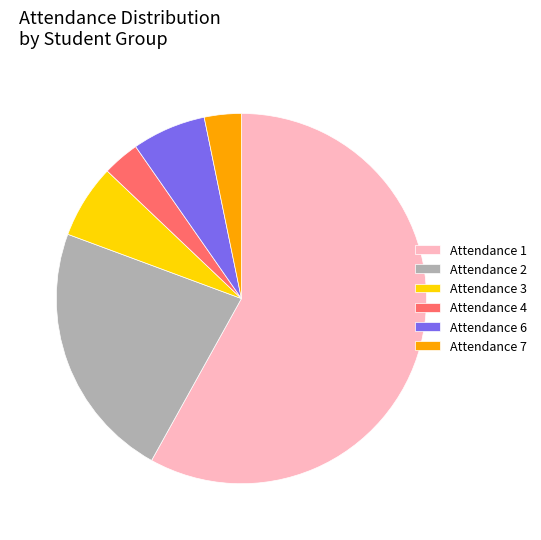

True or false: Attendance 4 accounts for 3% of the total.

True